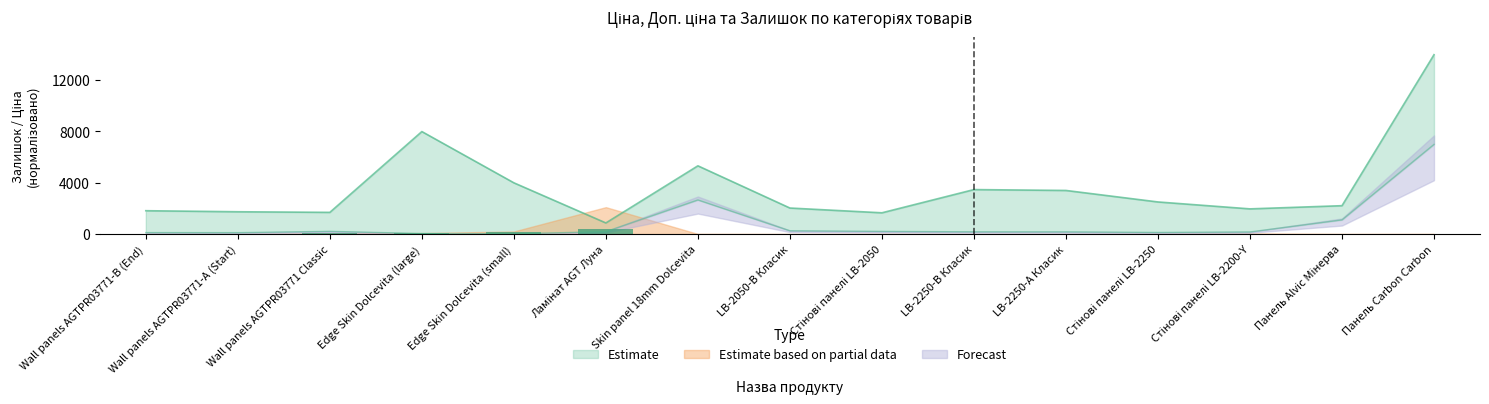

True or false: Ціна has a value of 93.0 at Стінові панелі LB-2200-Y.

False